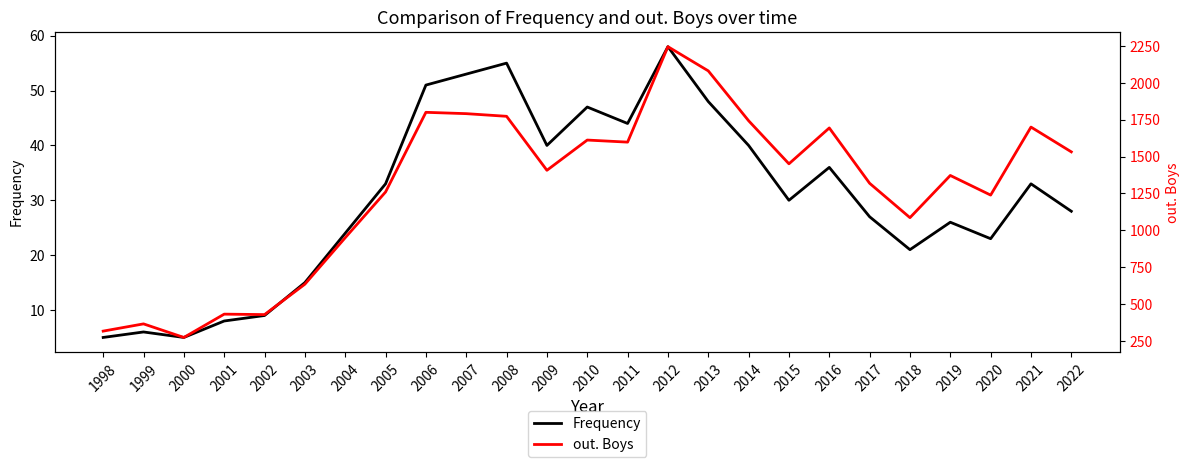

What is the difference between the highest and lowest values at 2021?

1667